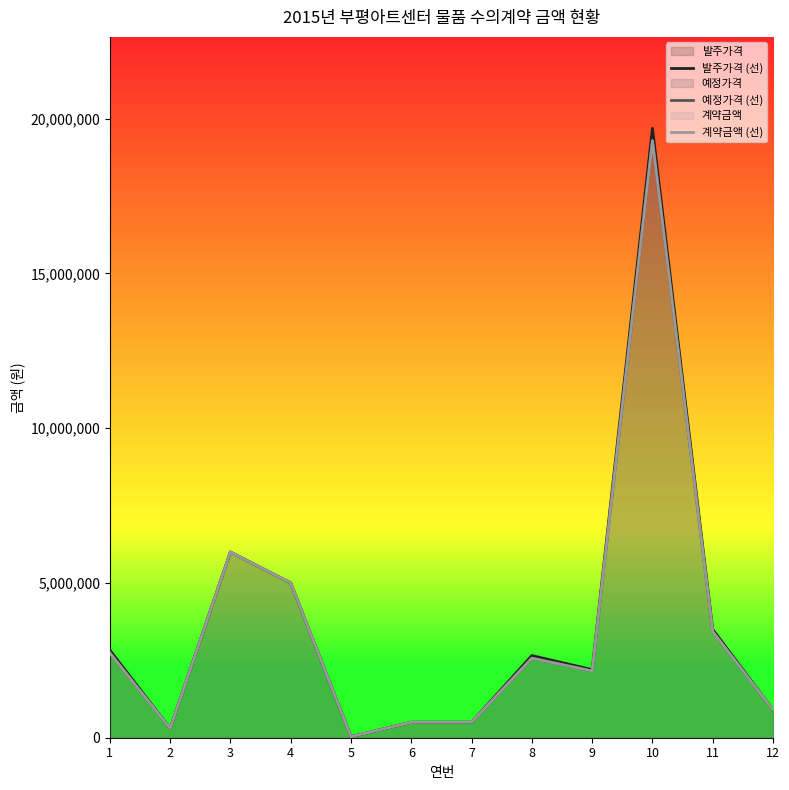

How many interior local valleys does the 계약금액 (선) series have?

3